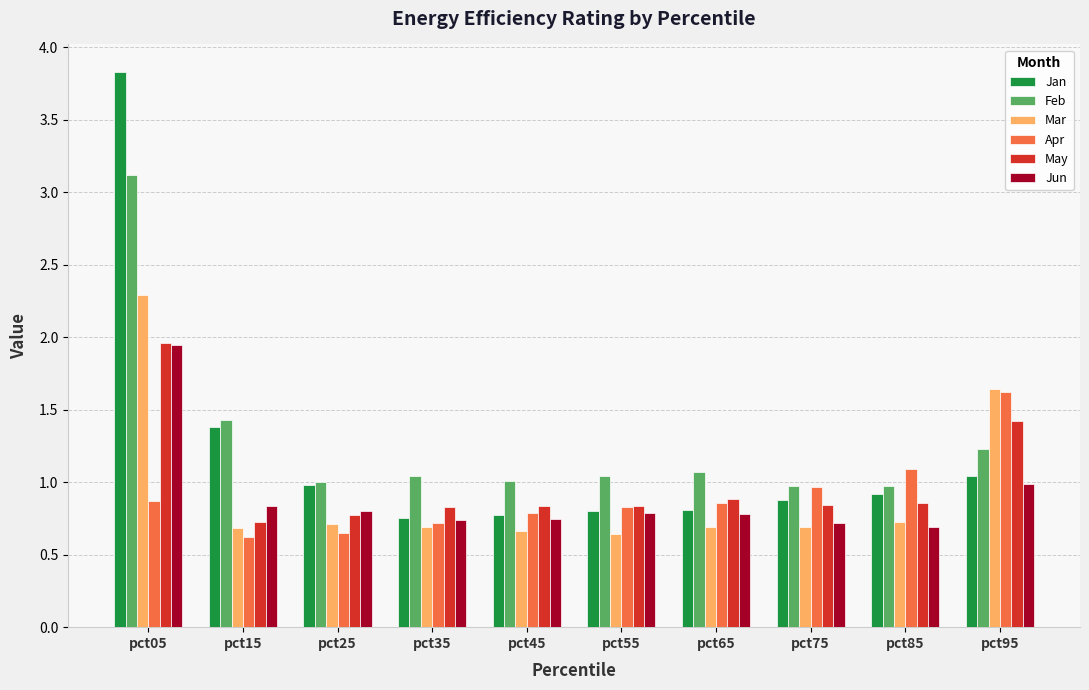

Is it true that Jun equals 1.2 at pct45?

False